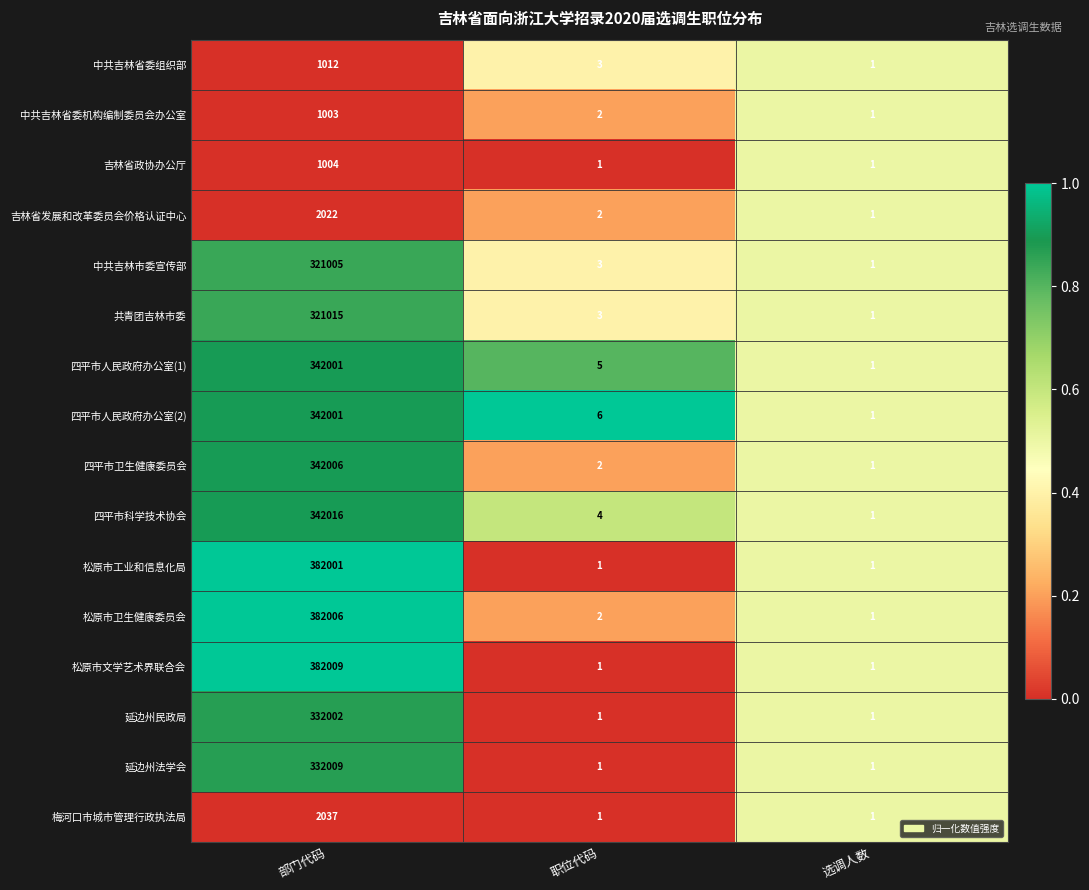

Is the value of 四平市卫生健康委员会 at 职位代码 greater than the value of 松原市文学艺术界联合会 at 职位代码?

Yes